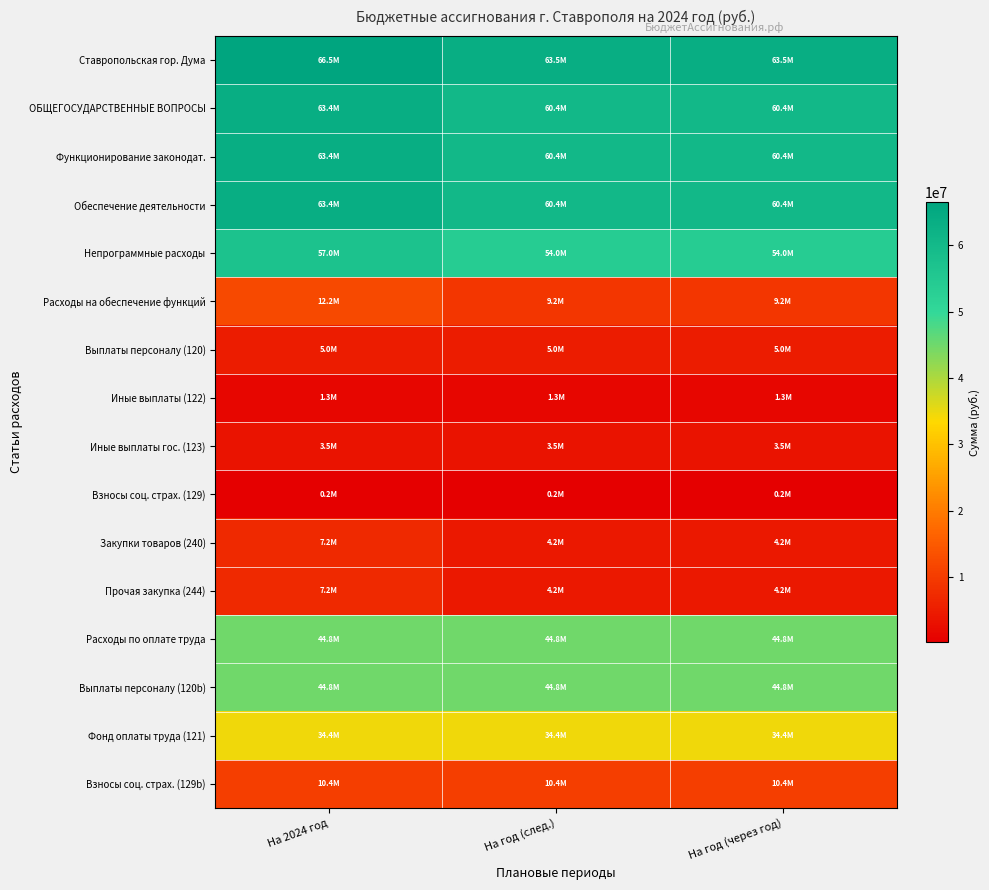

Count the number of data series in this chart.

16